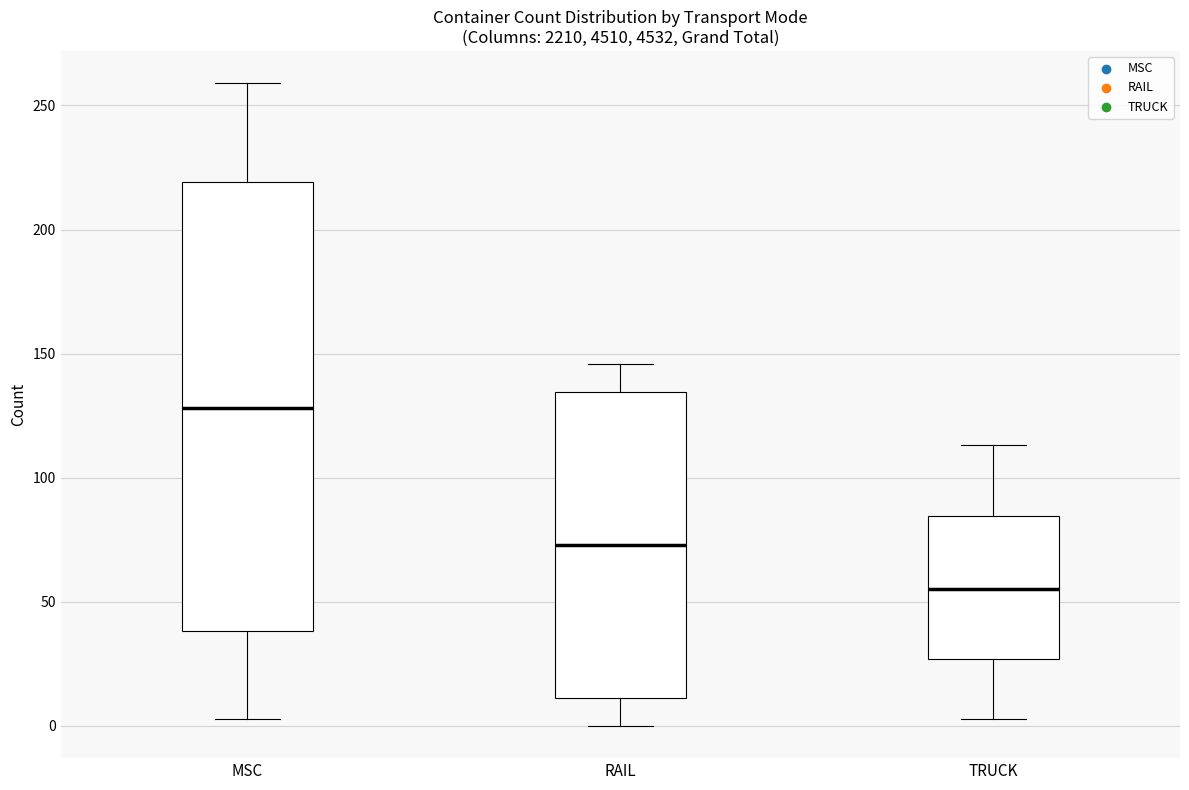

Where does the upper whisker of the box for TRUCK end on the y-axis? The values are not printed on the chart, so give them approximately, as read against the axis.

115